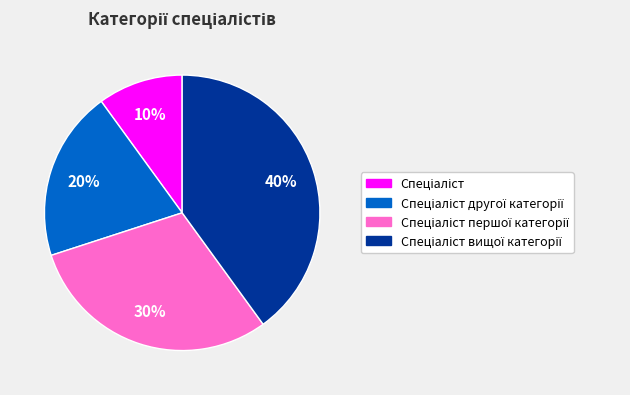

To the nearest percent, what is the difference between the largest and smallest slice percentages?

30%